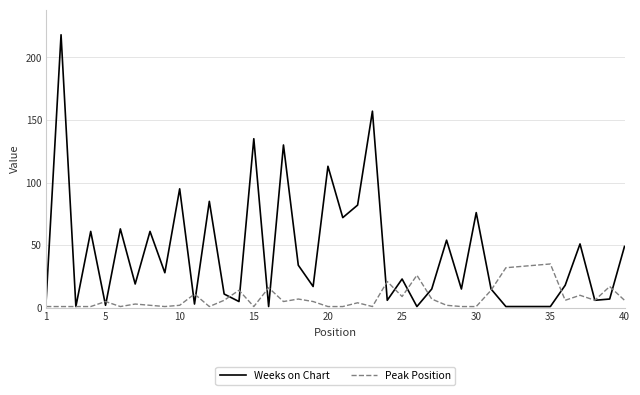

What is the greatest value displayed?

218